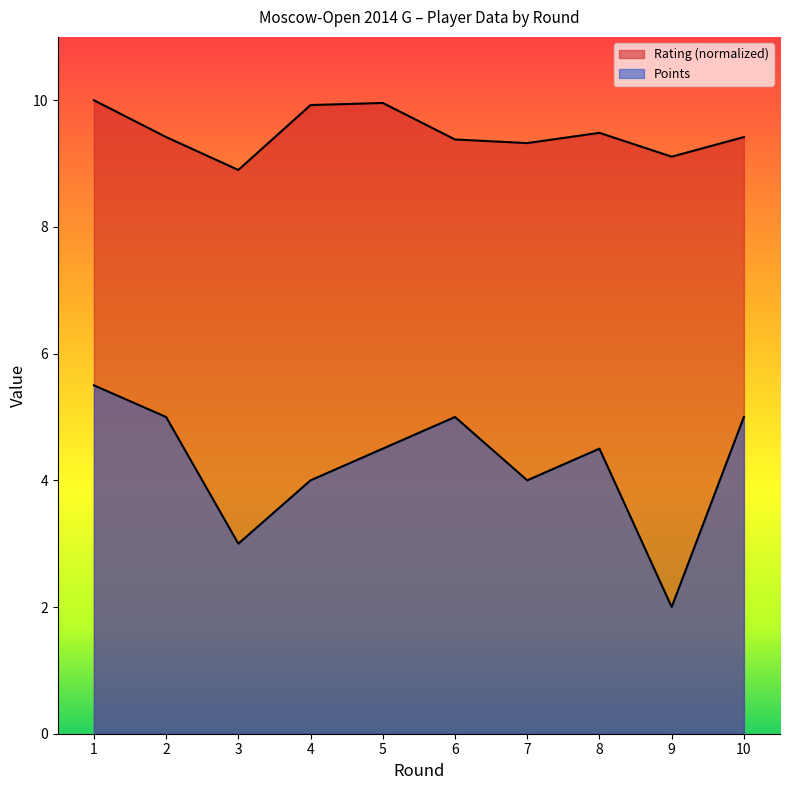

Where is the first local minimum for Points?

3